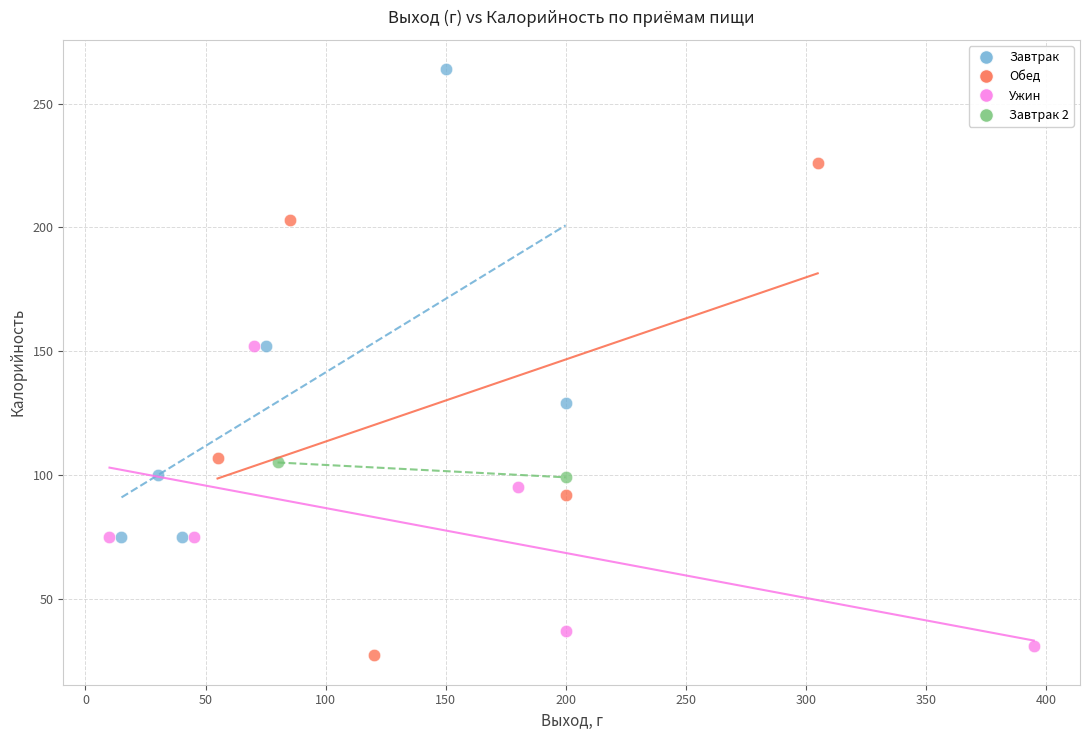

What are all the series names shown in the legend?

Завтрак, Обед, Ужин, Завтрак 2